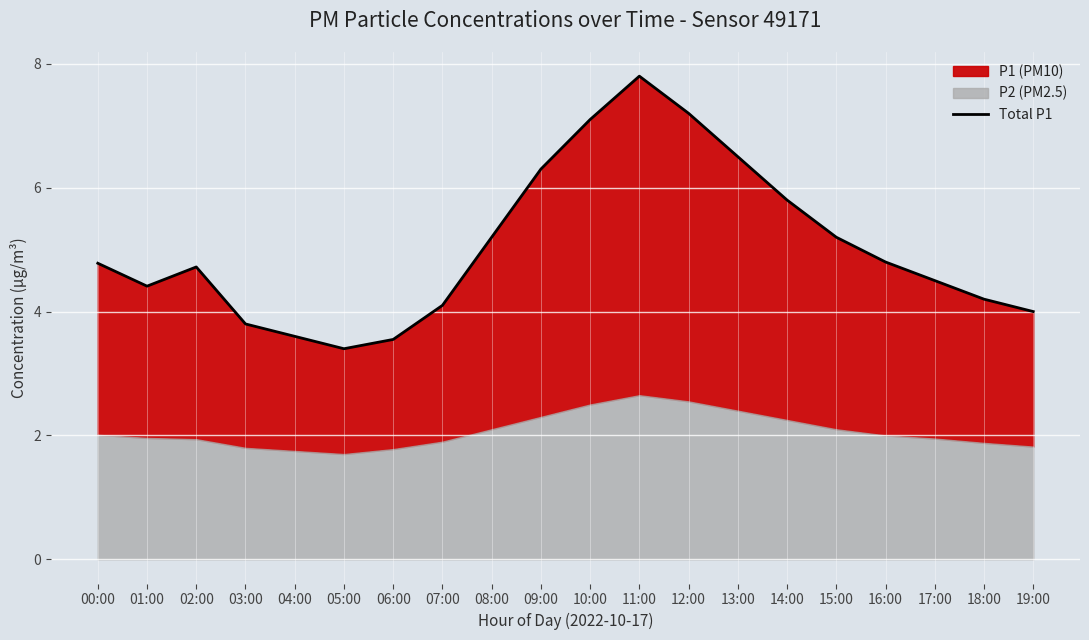

Does the chart display data point markers on the line(s)?

No